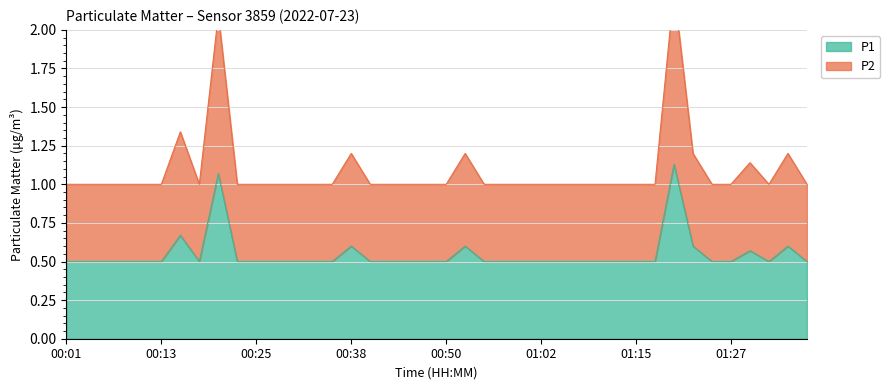

Where is the first local maximum for P1?

00:16